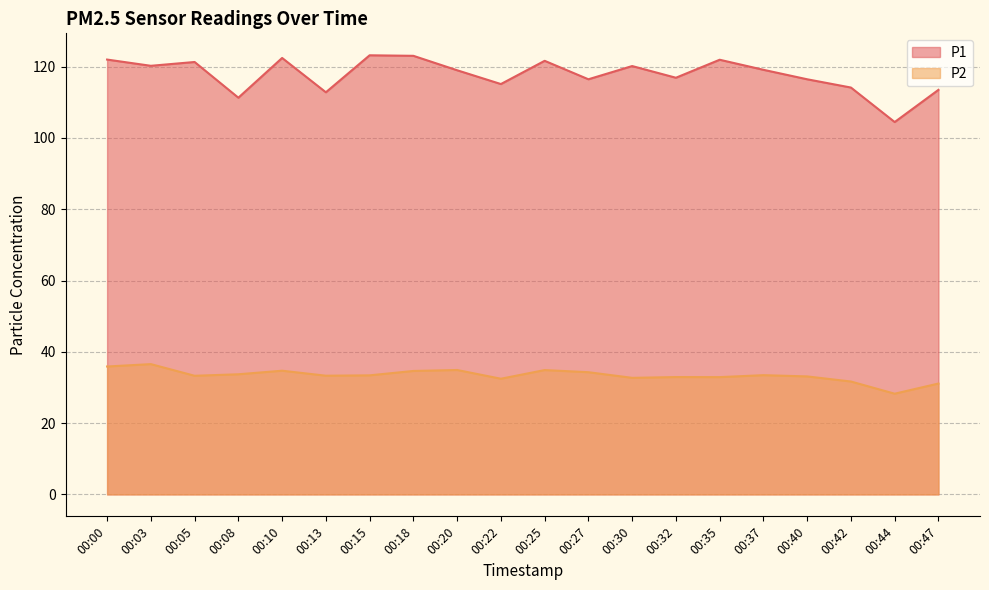

What is the maximum value for P2?

36.5